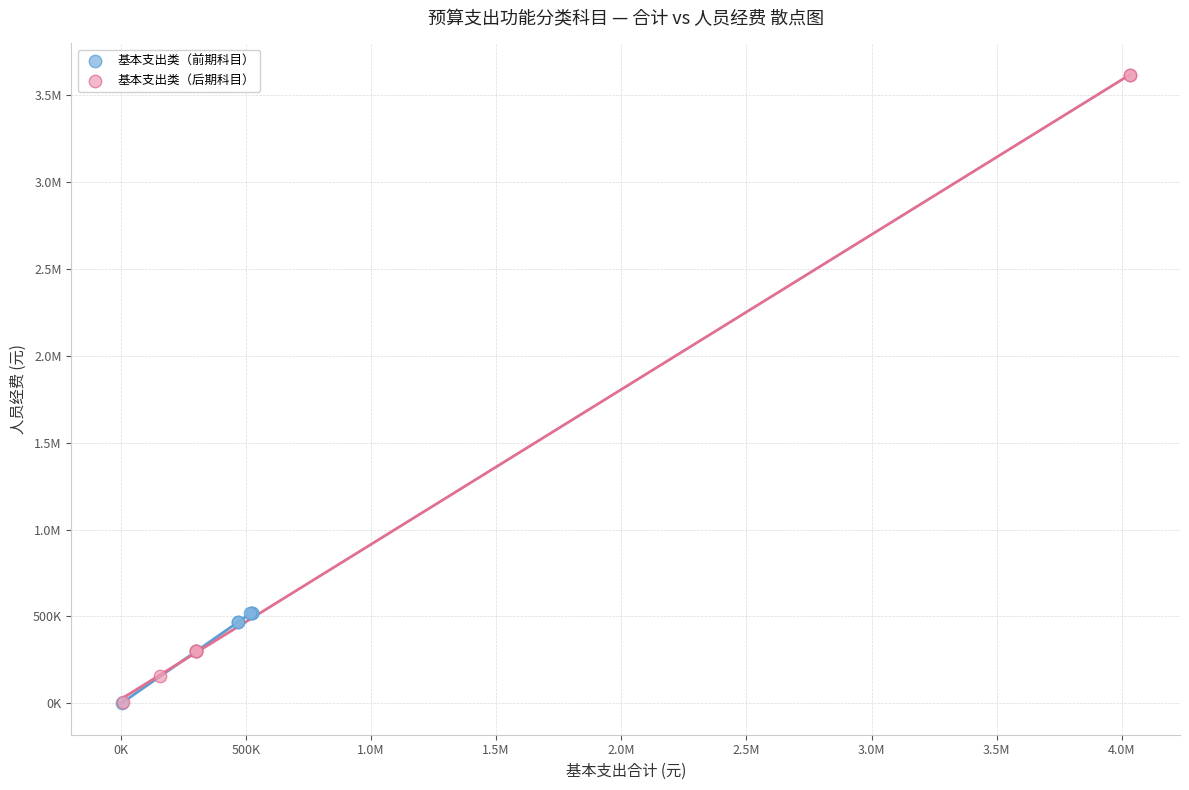

What are all the series names shown in the legend?

基本支出类（前期科目）, 基本支出类（后期科目）